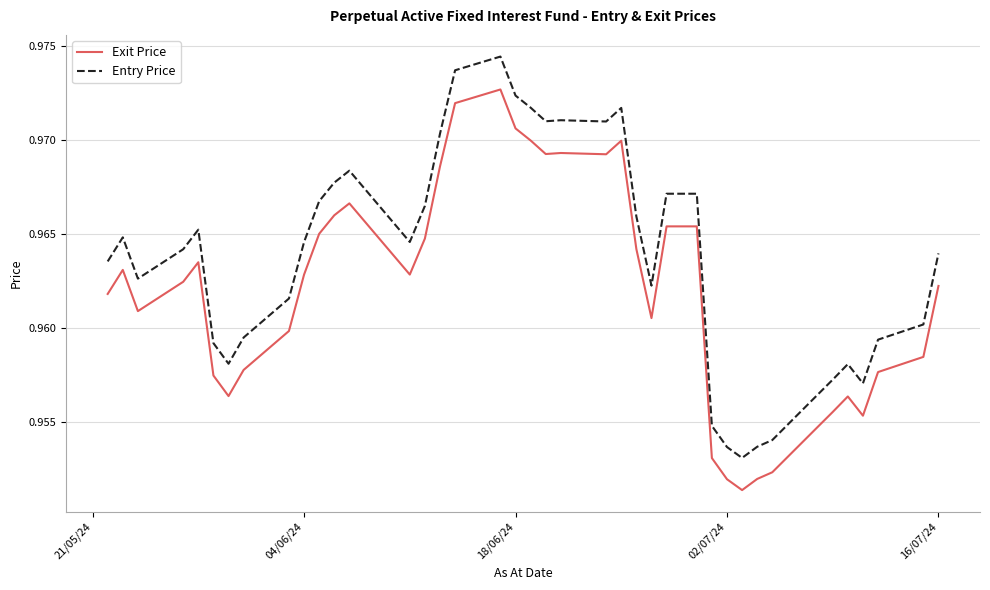

Which series has the largest total across all categories?

Entry Price